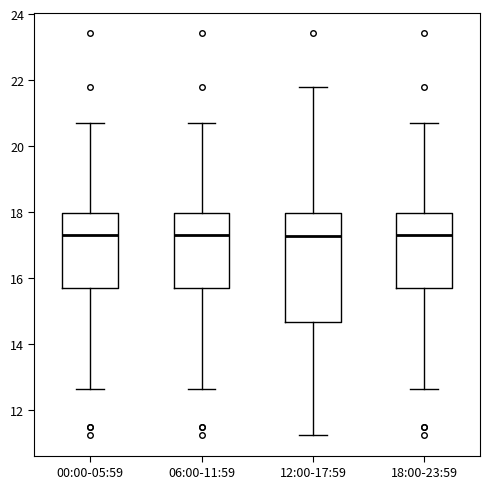

Reading left to right, transcribe this box plot: for each box, give where its median line is, the range the box spans, and where its two whiskers end, as read against the y-axis. The values are not printed on the chart, so give them approximately, as read against the axis.

00:00-05:59: median 17.4, box 15.8 to 18.0, whiskers 12.6 to 20.6
06:00-11:59: median 17.4, box 15.8 to 18.0, whiskers 12.6 to 20.6
12:00-17:59: median 17.2, box 14.6 to 18.0, whiskers 11.2 to 21.8
18:00-23:59: median 17.4, box 15.8 to 18.0, whiskers 12.6 to 20.6